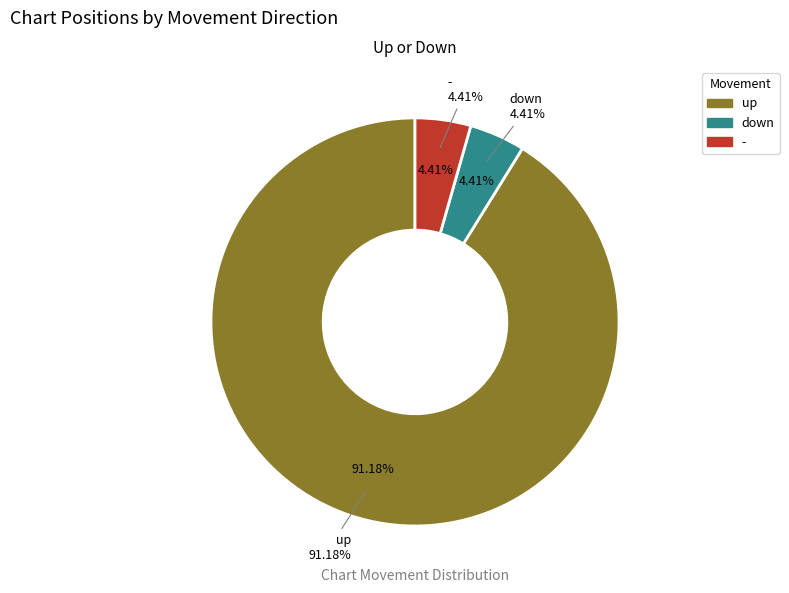

How many slices are in this pie chart?

3